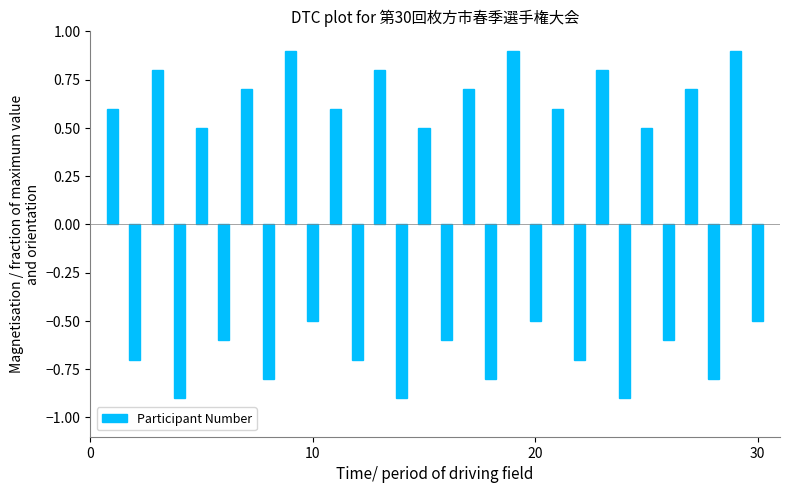

What is the difference between the maximum and minimum values?

1.8